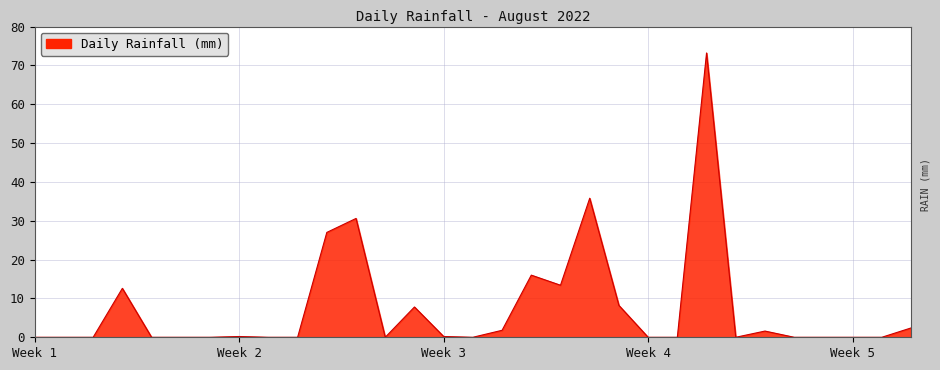

What is the maximum value shown in the chart?

73.2